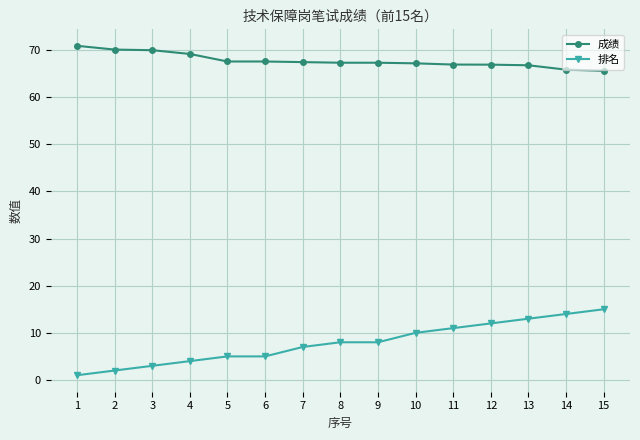

What is the average value of the 排名 series?

7.9